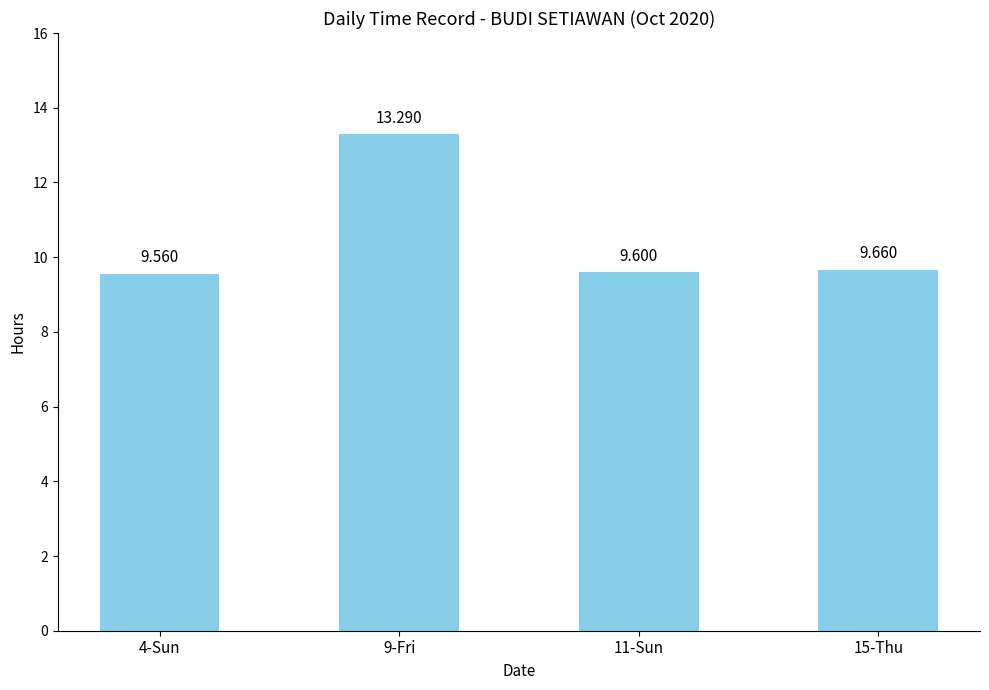

List the labels in order of value, smallest first.

4-Sun, 11-Sun, 15-Thu, 9-Fri